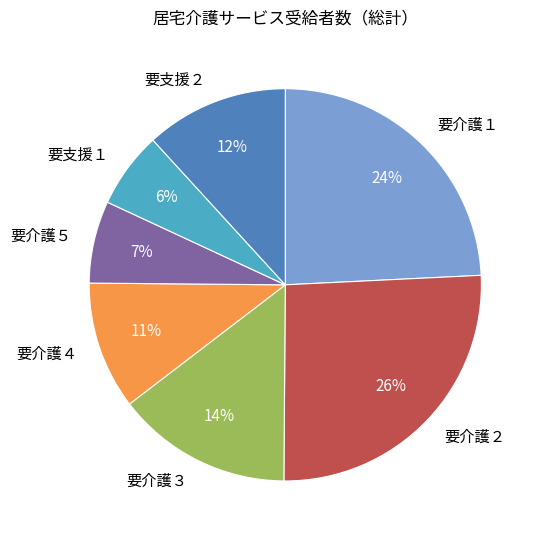

What is the ratio of the value at 要支援２ to the value at 要介護４?

1.1